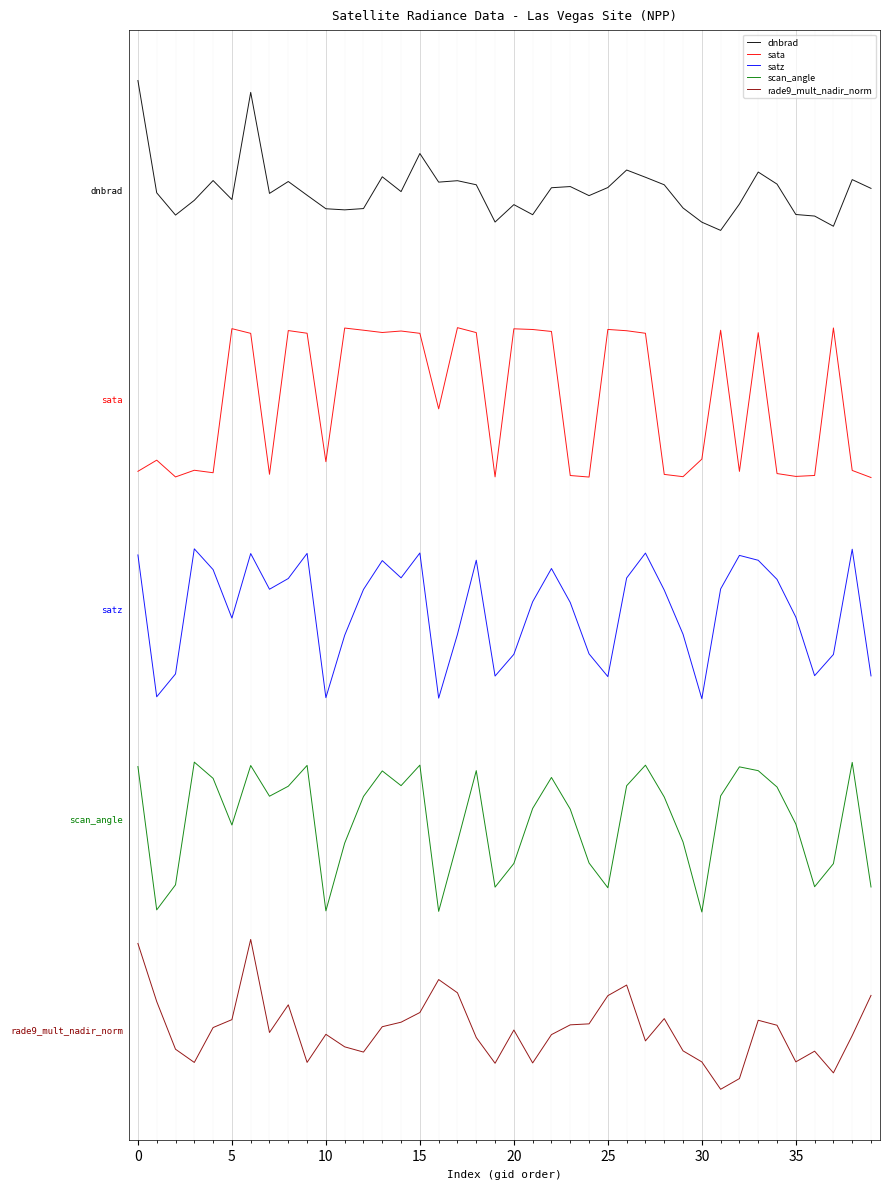

Which category has the lowest value across all series?

31